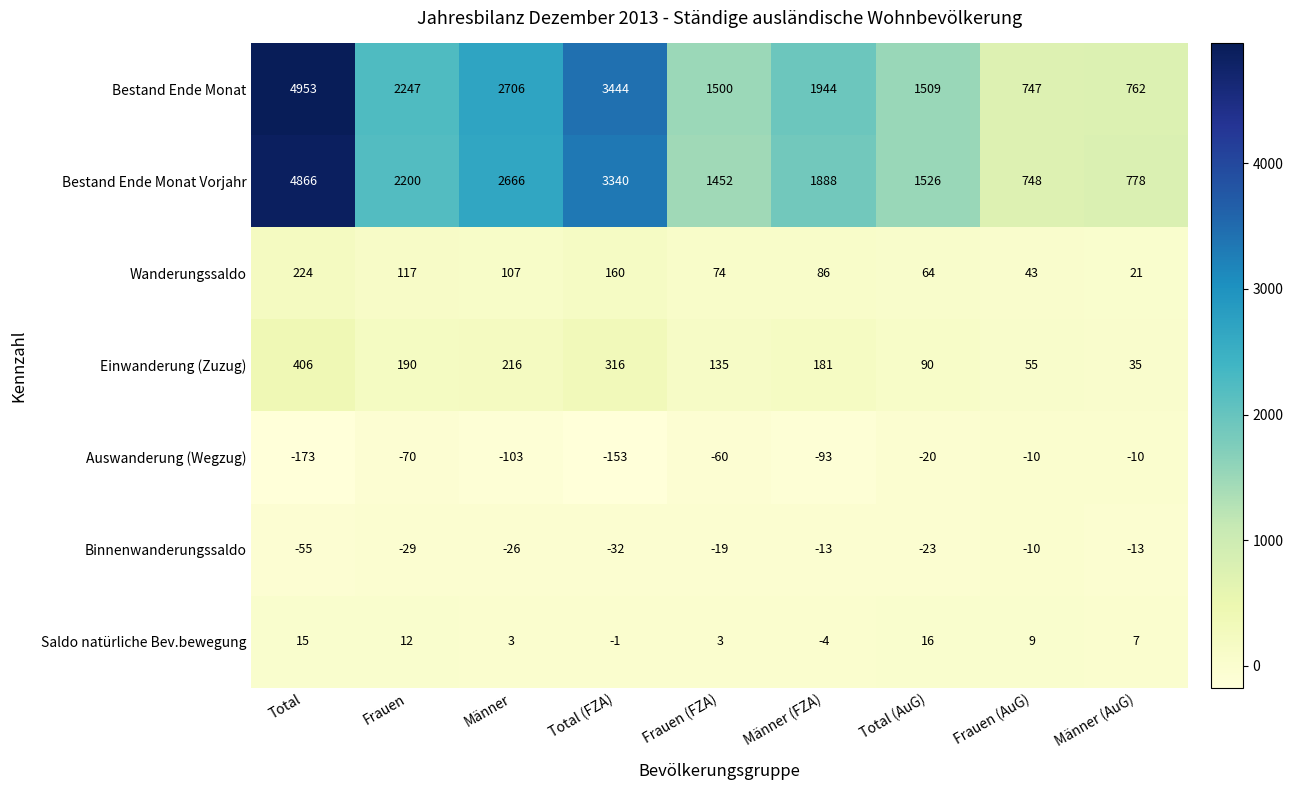

How many categories are shown in the chart?

9